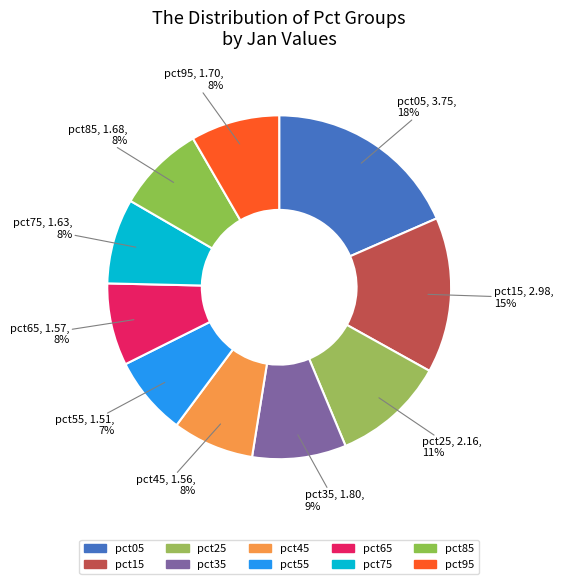

Which category has the smallest portion of the pie?

pct55